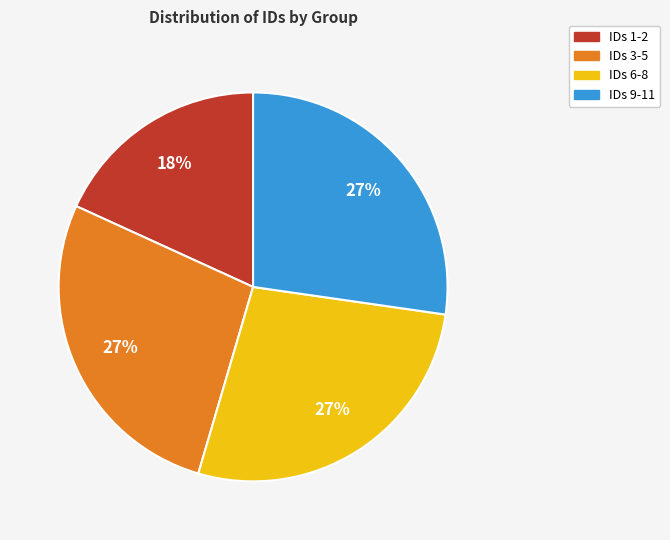

Does any single category account for the majority?

No